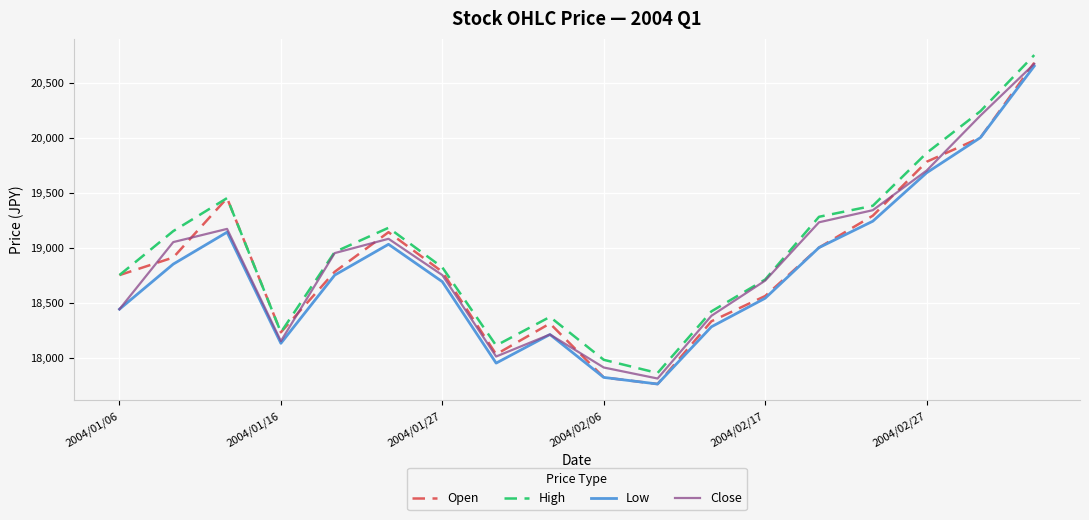

Reading left to right, what are all the values shown in this chart?

Open: 18750	18910	19450	18230	18780	19140	18780	18030	18310	17820	17760	18330	18560	19000	19290	19780	20000	20680
High: 18750	19150	19450	18230	18960	19180	18820	18110	18370	17980	17860	18420	18710	19280	19380	19860	20240	20750
Low: 18440	18850	19140	18130	18750	19030	18690	17950	18210	17820	17760	18280	18540	19000	19240	19680	20000	20650
Close: 18440	19050	19170	18150	18950	19080	18750	18010	18210	17910	17810	18380	18700	19230	19340	19700	20200	20670